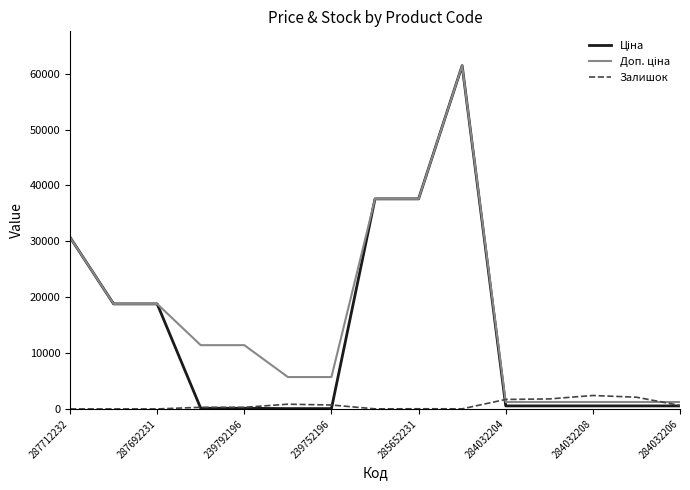

What is the greatest value displayed?

61434.3